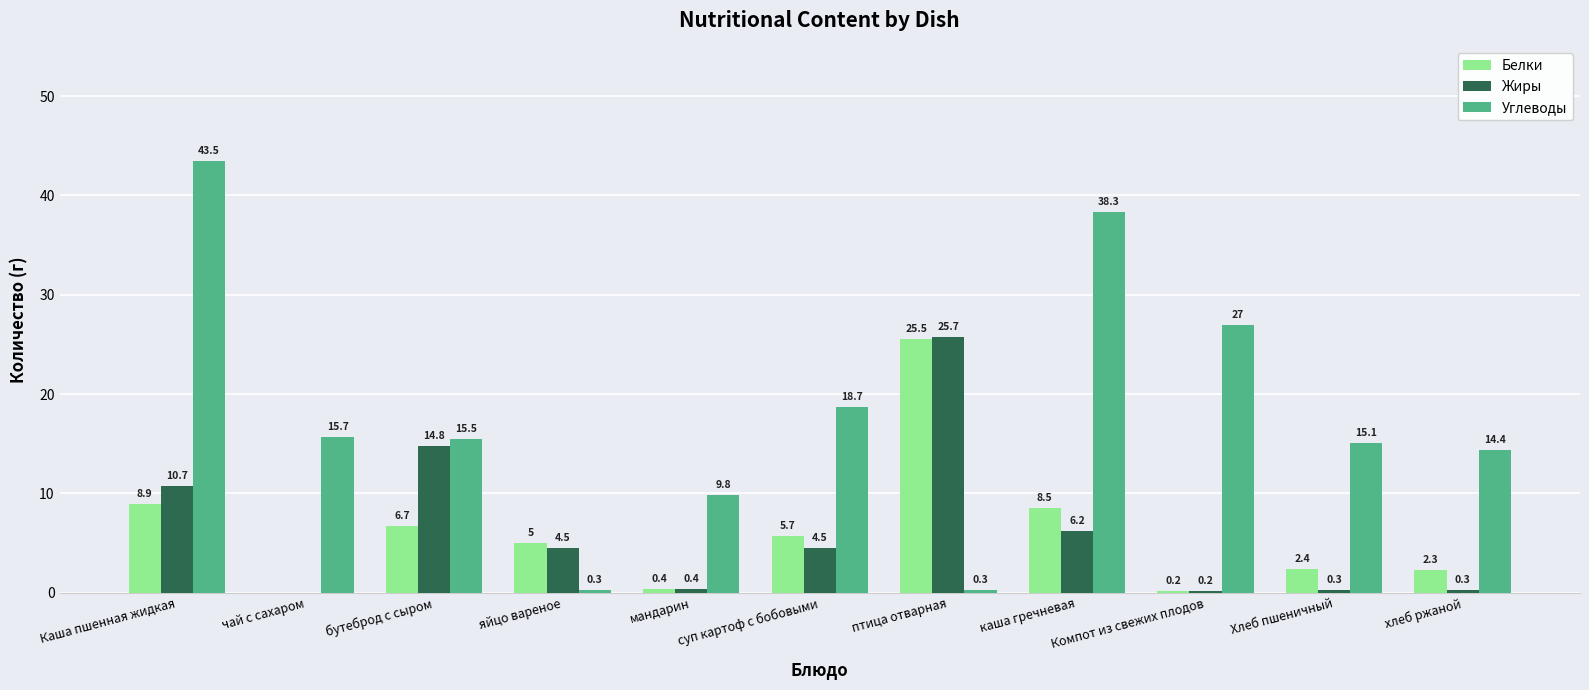

The value of Белки at яйцо вареное is 5.0. True or false?

True